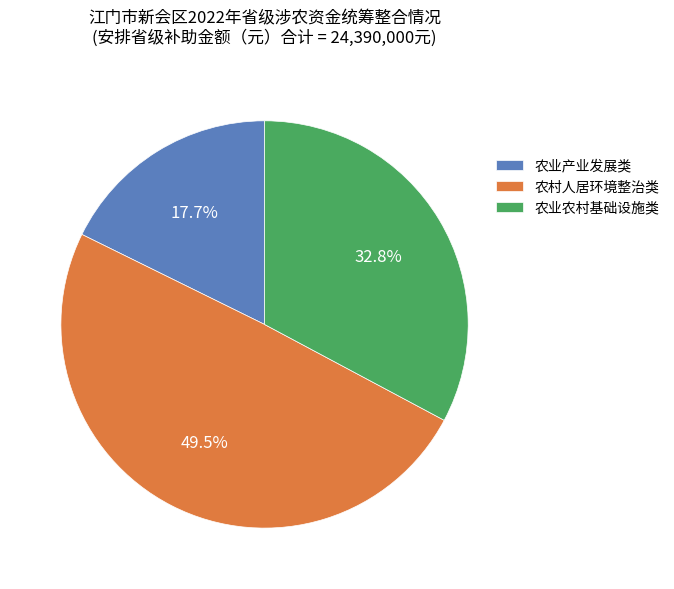

To the nearest percent, what is the difference between the 农业农村基础设施类 and 农业产业发展类 slice percentages?

15%